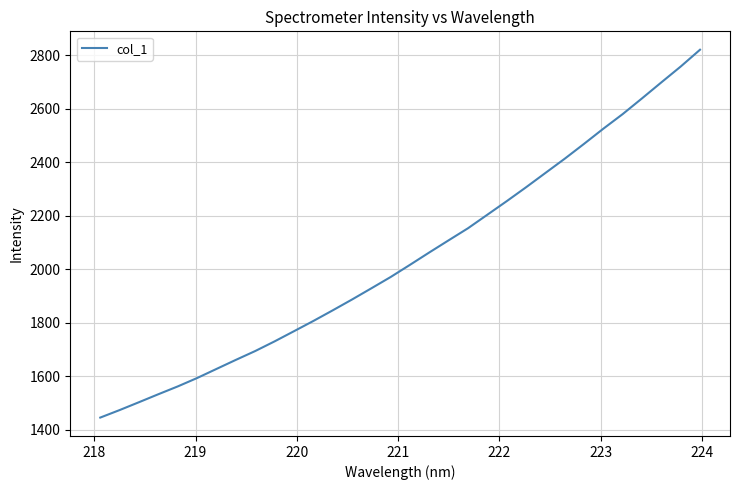

Reading left to right, what are all the values shown in this chart?

1446.3	1474.4	1503.7	1533.5	1562.6	1594.0	1627.9	1661.7	1694.7	1730.7	1768.7	1806.8	1846.5	1887.1	1928.9	1971.2	2016.7	2063.0	2108.4	2153.4	2203.9	2254.4	2306.3	2359.6	2412.9	2468.4	2525.1	2579.6	2638.3	2698.0	2757.1	2819.9